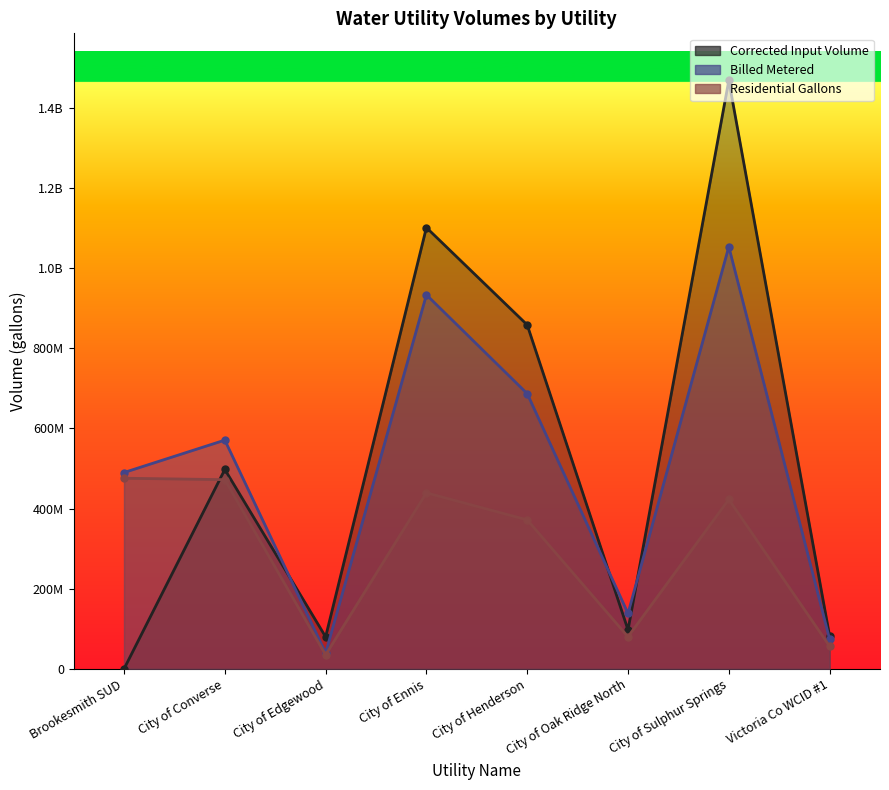

How many categories are shown in the chart?

8